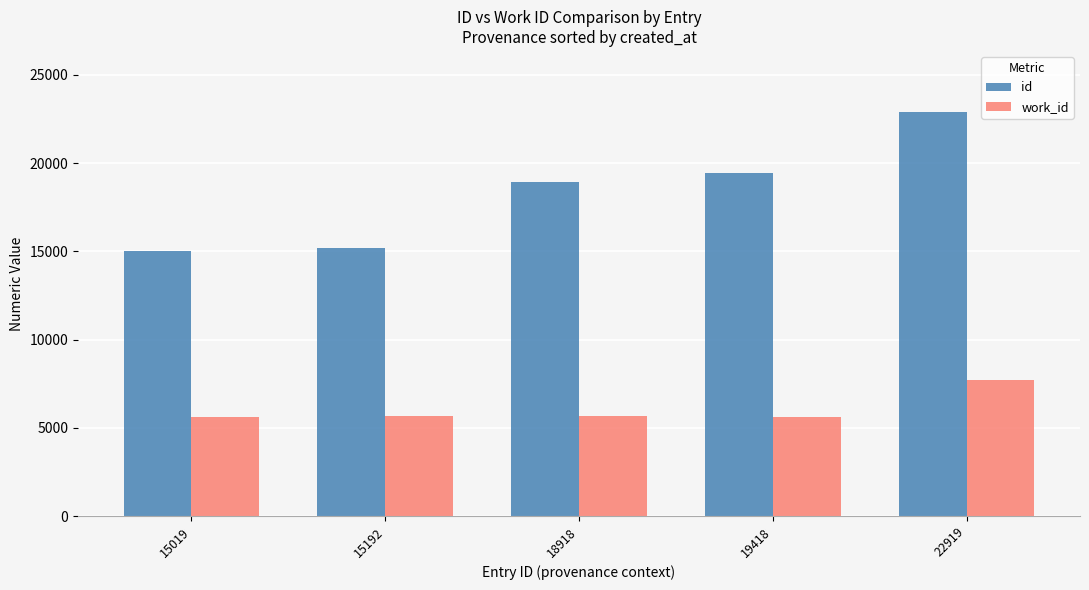

What is the minimum value shown in the chart?

5614